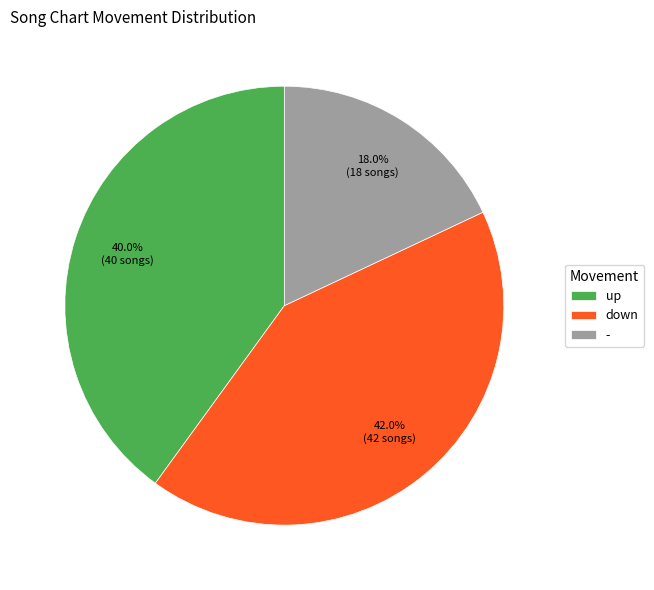

Is there a majority slice in this chart?

No